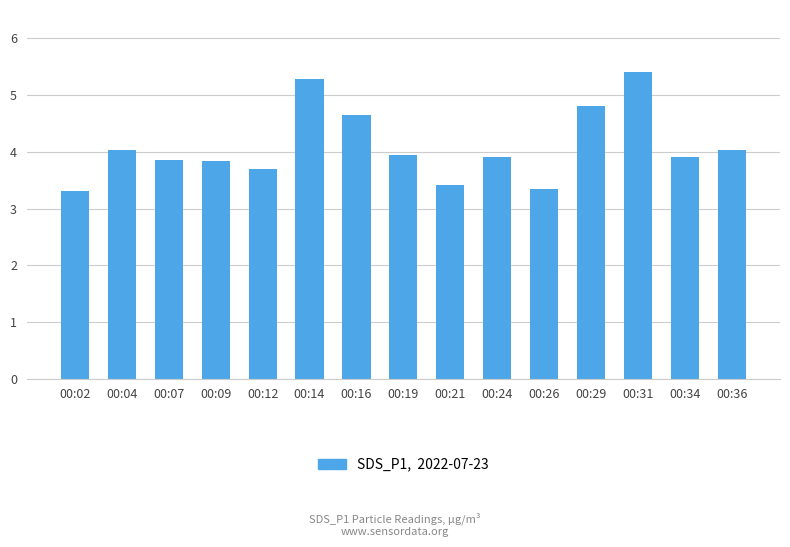

What is the maximum value shown in the chart?

5.4